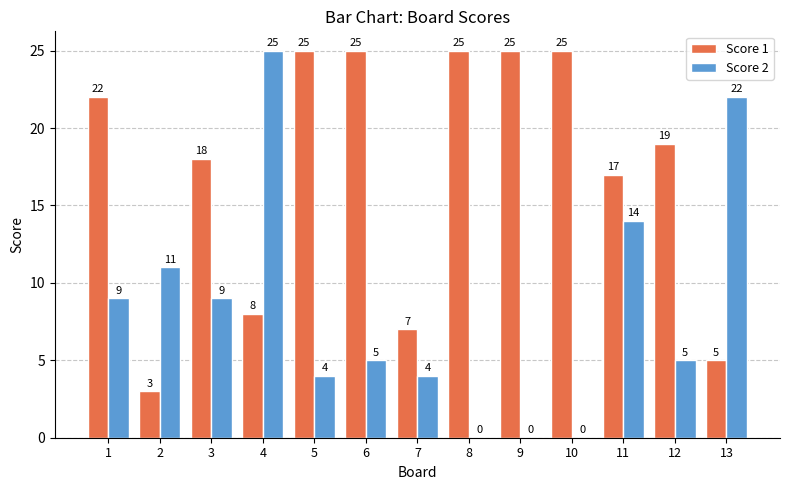

Count the number of categories in the chart.

13